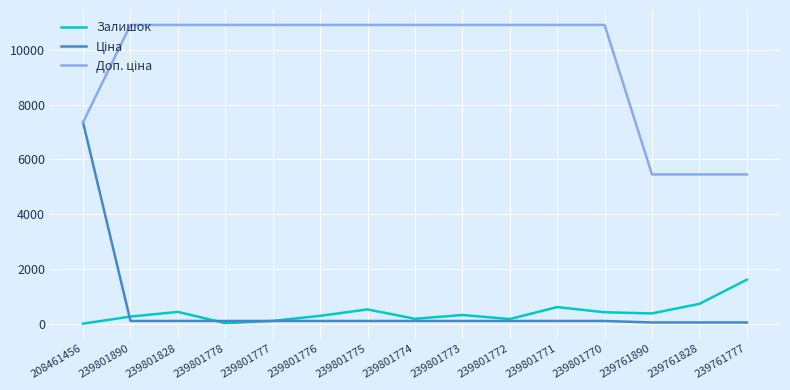

At which category is the sum across all series the highest?

208461456